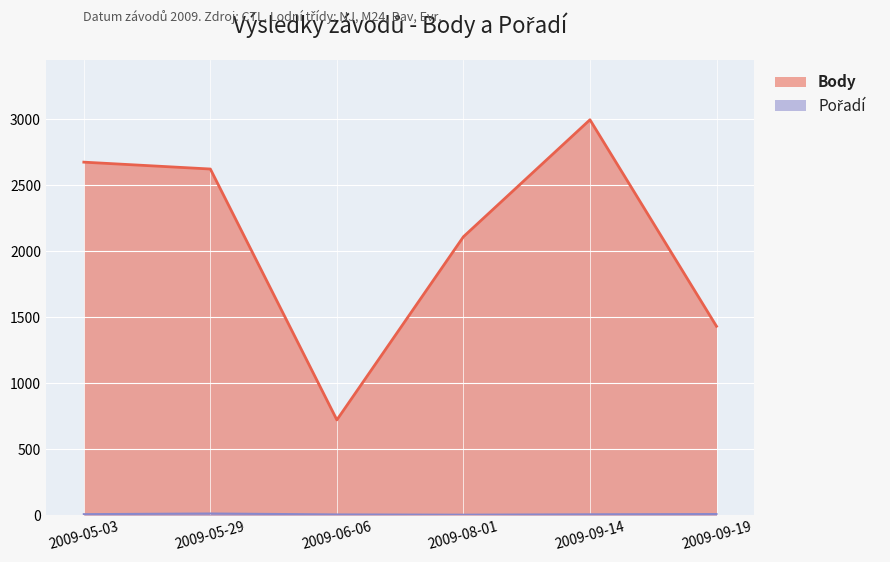

At which category is the sum across all series the highest?

2009-09-14